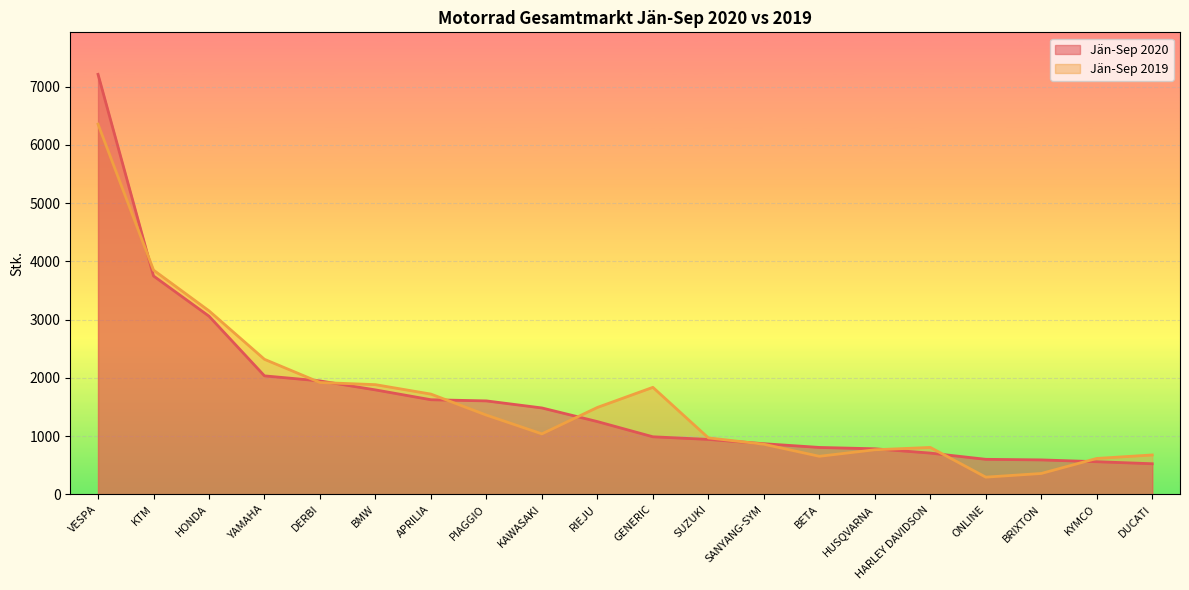

Between which two adjacent categories do Jän-Sep 2020 and Jän-Sep 2019 first intersect?

VESPA and KTM